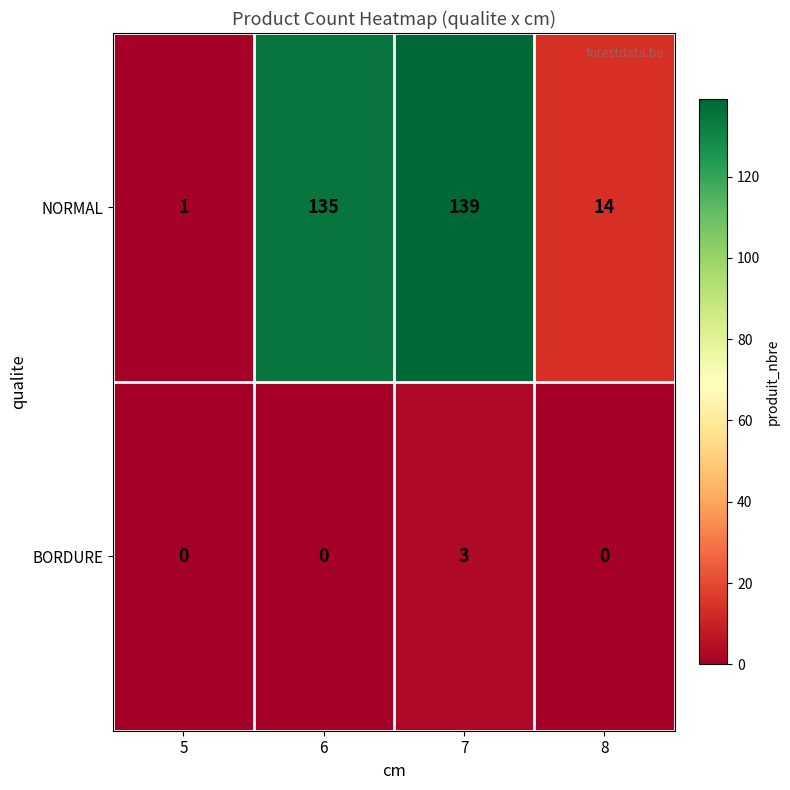

Is it true that NORMAL equals 2 at 5?

False